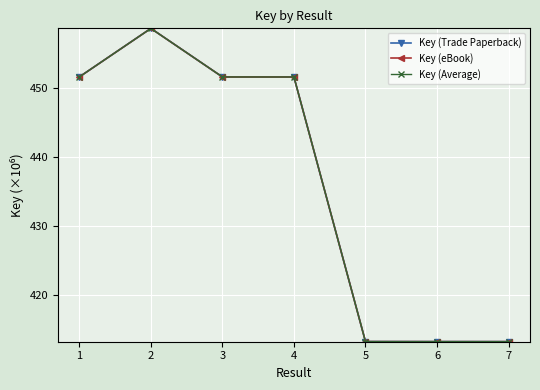

True or false: Key (Average) has more than 0 interior local peaks.

True